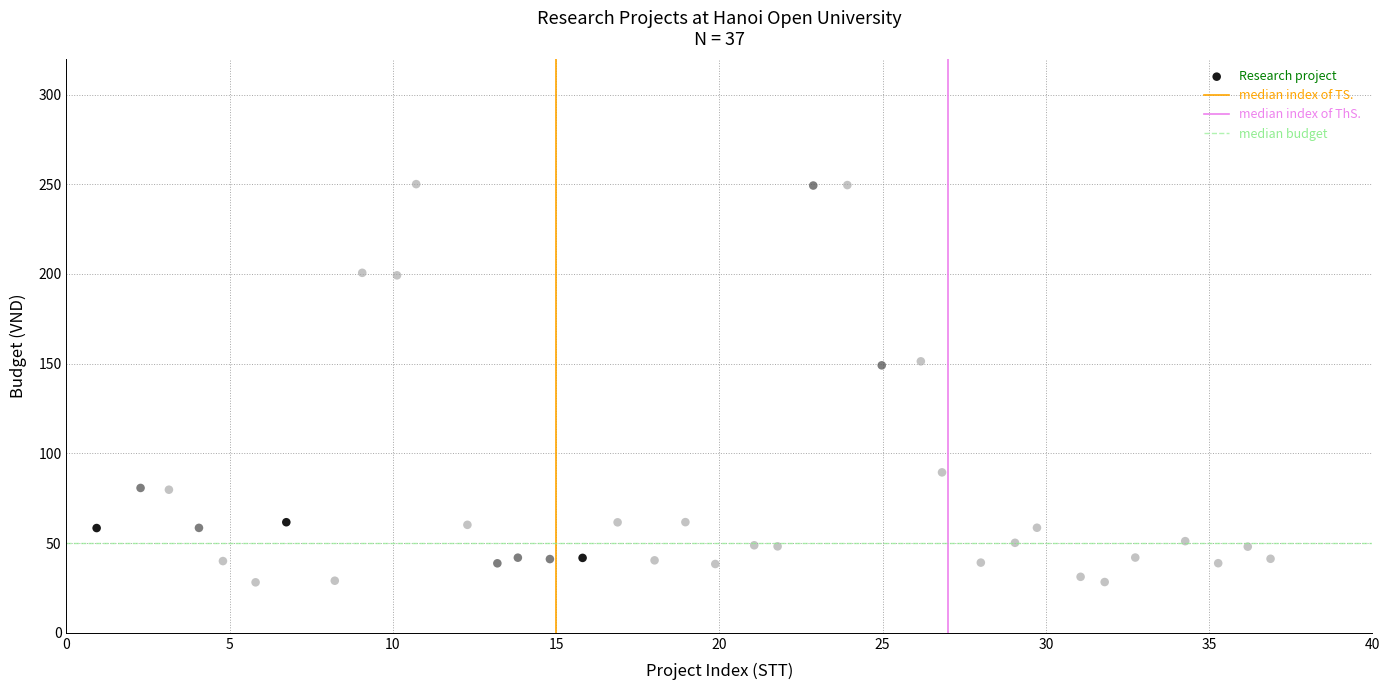

What is the range of Y values (max minus min)?

221.9